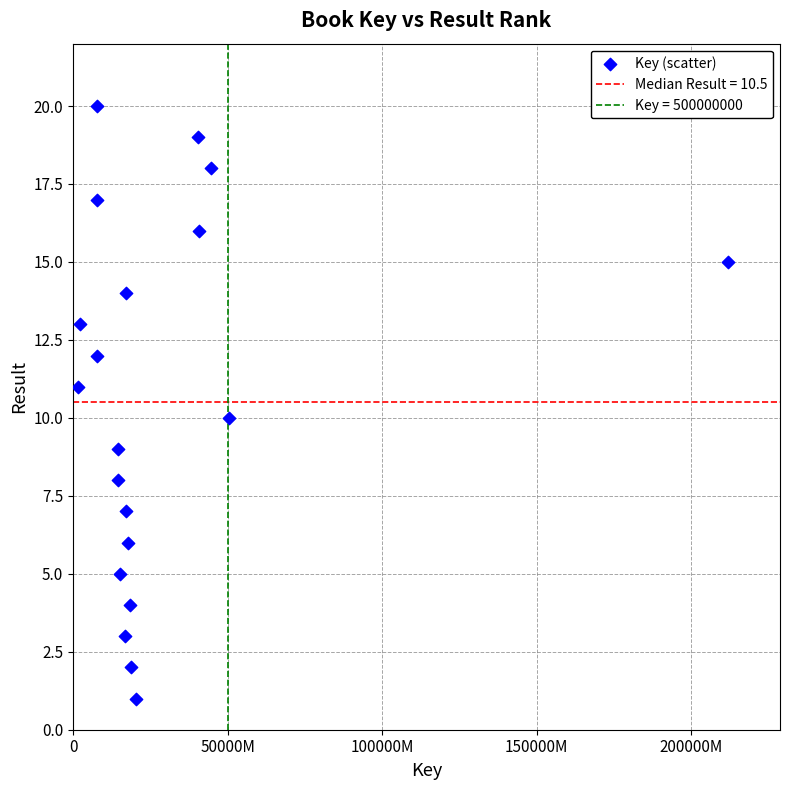

What is the range of Y values (max minus min)?

19